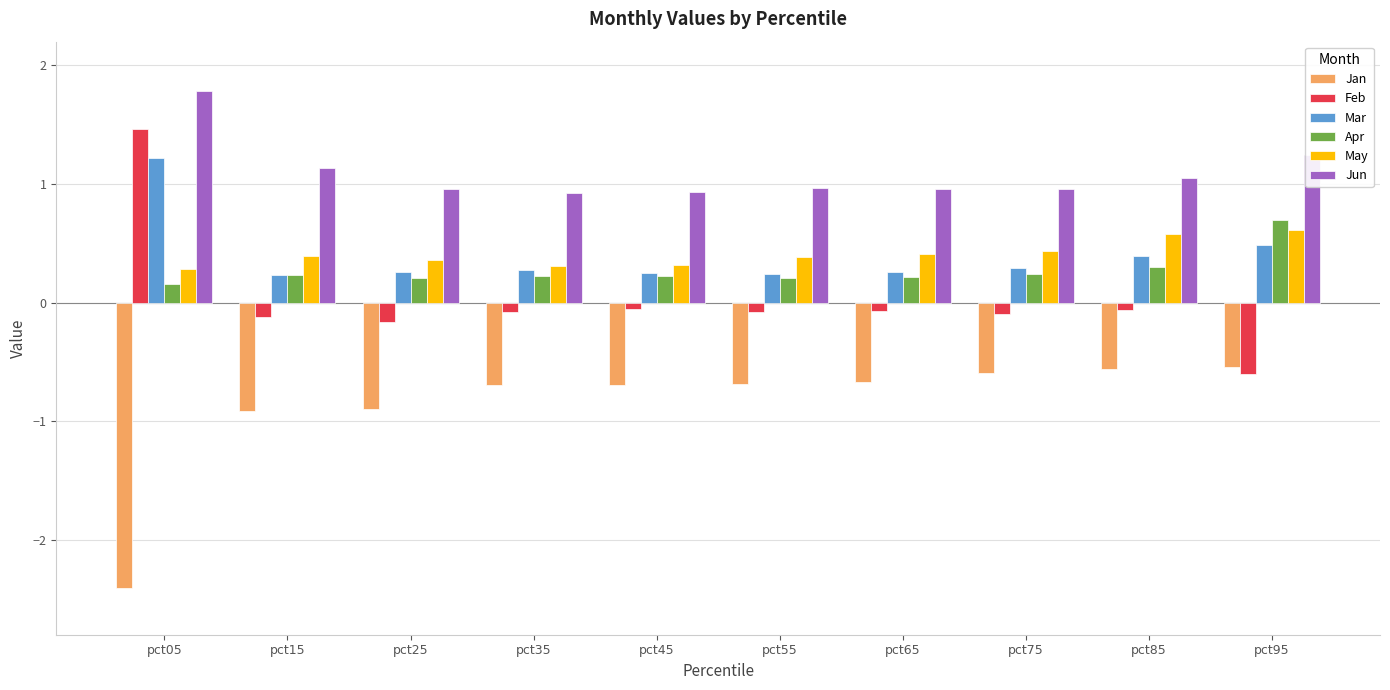

At how many categories does at least one series exceed 1?

4